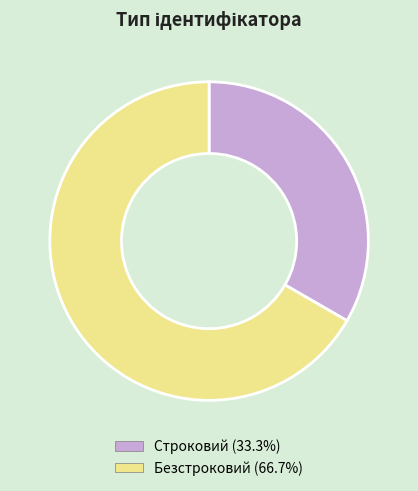

How many slices are in this pie chart?

2